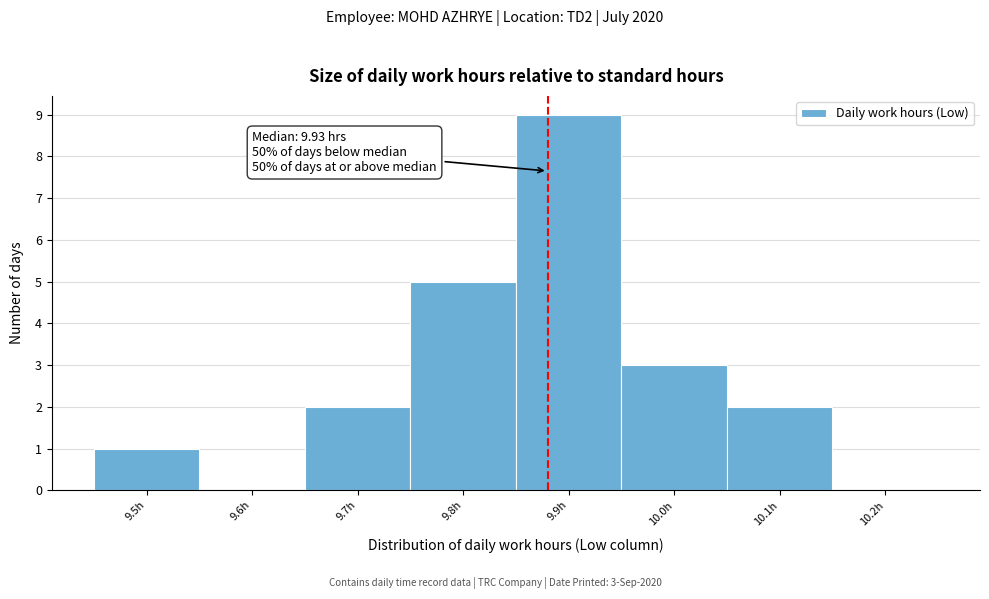

Reading left to right, list all the values displayed in this chart.

9.5h=1	9.6h=0	9.7h=2	9.8h=5	9.9h=9	10.0h=3	10.1h=2	10.2h=0